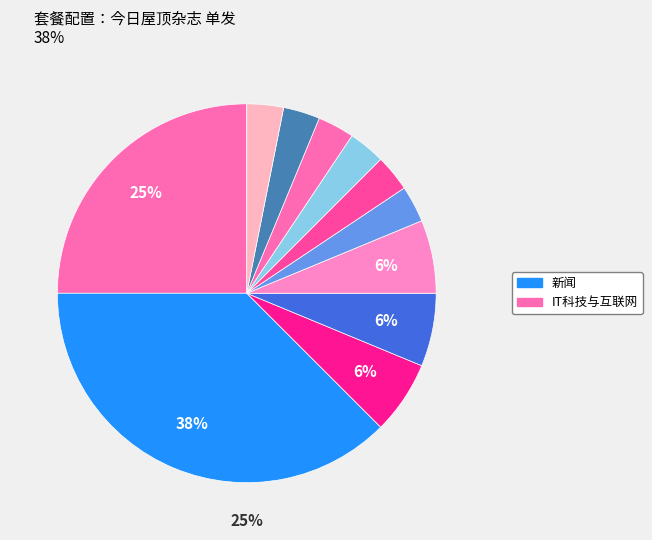

Does 汽车与交通 account for over 50% of the chart?

No